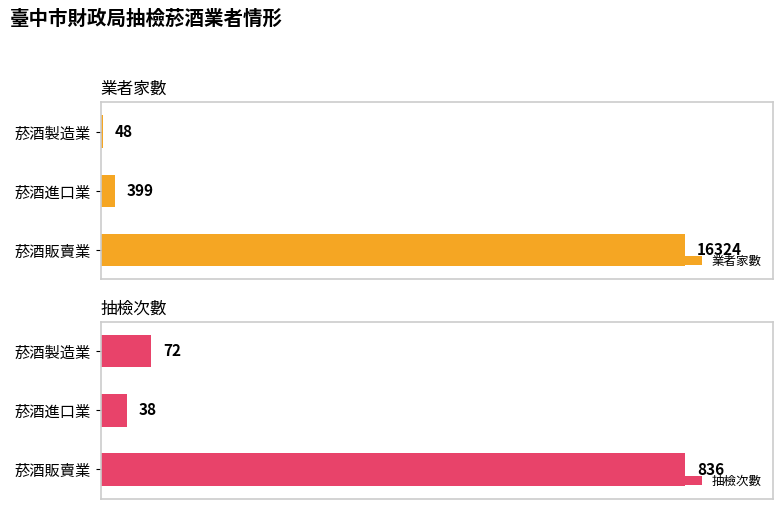

Count the number of data series in this chart.

2